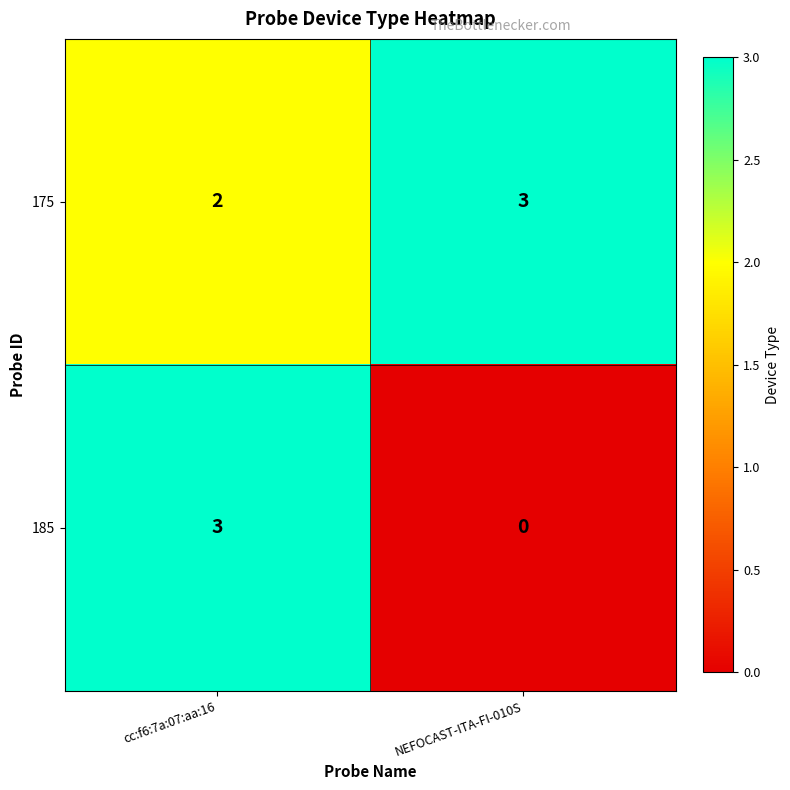

What is the maximum value shown in the chart?

3